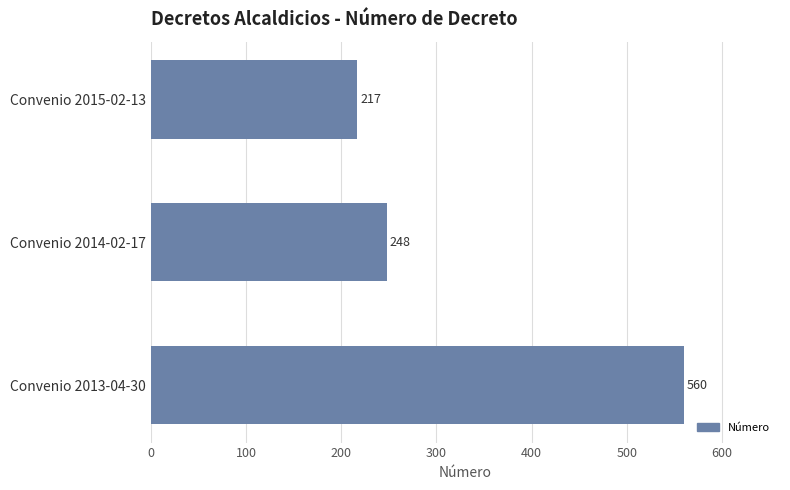

Does the chart contain any negative values?

No